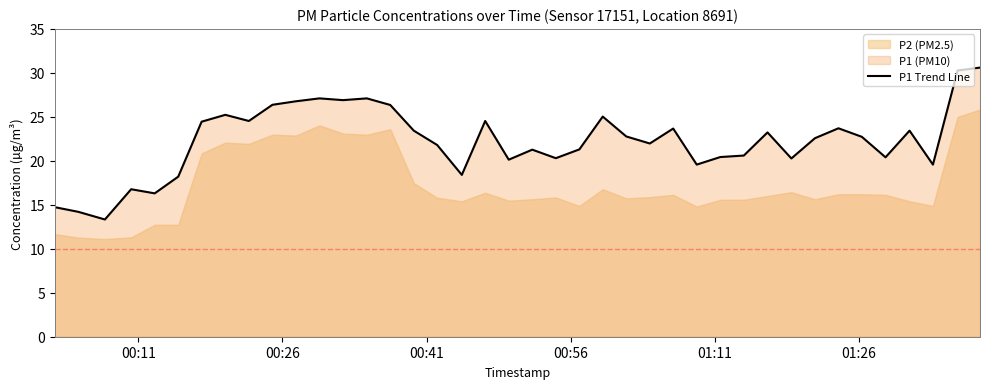

The value at 17 is 12.0. True or false?

False